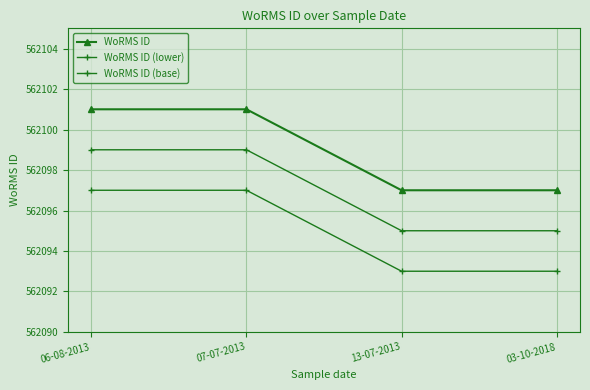

True or false: WoRMS ID has a value of 562097 at 03-10-2018.

True